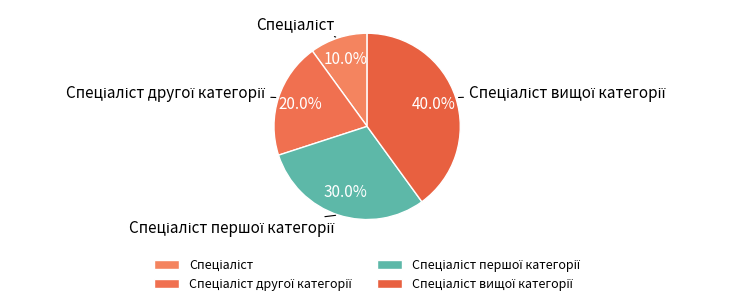

To the nearest percent, what is the average slice percentage?

25%